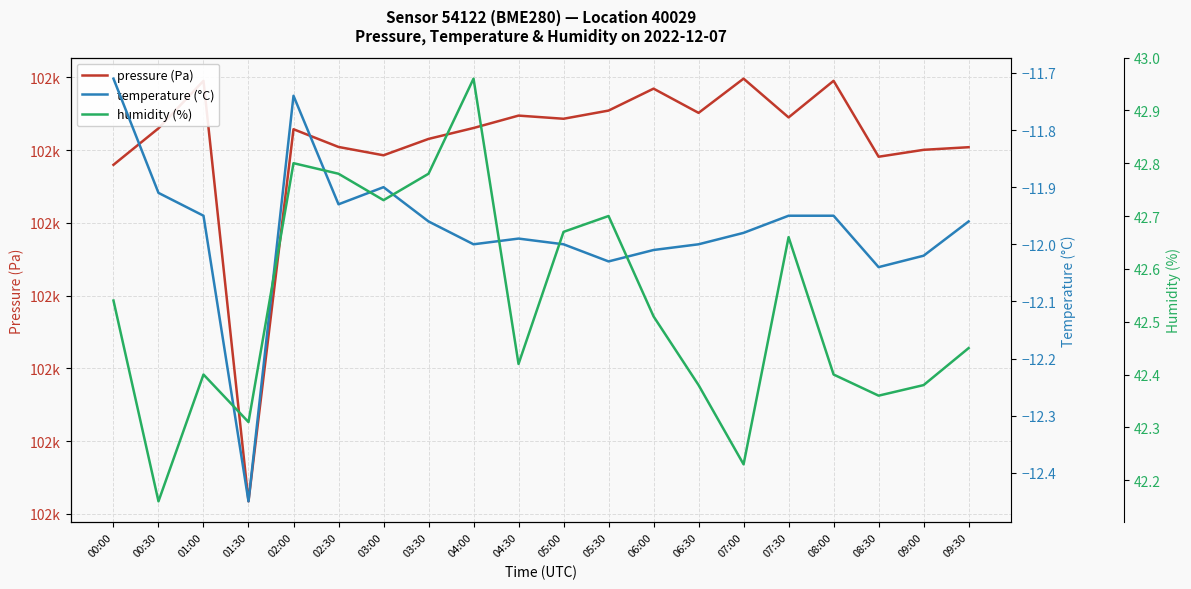

True or false: temperature (°C) and humidity (%) cross at least once.

False